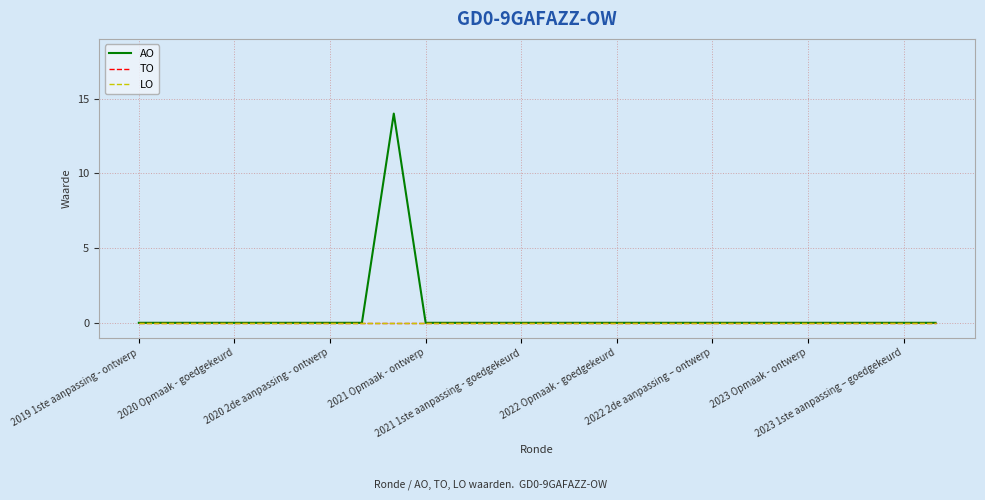

Does the chart display data point markers on the line(s)?

No